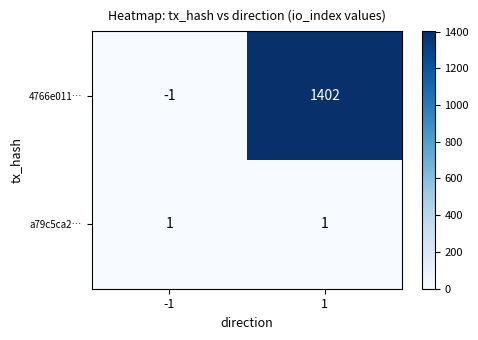

List the series in order of their peak value, lowest first.

a79c5ca2…, 4766e011…